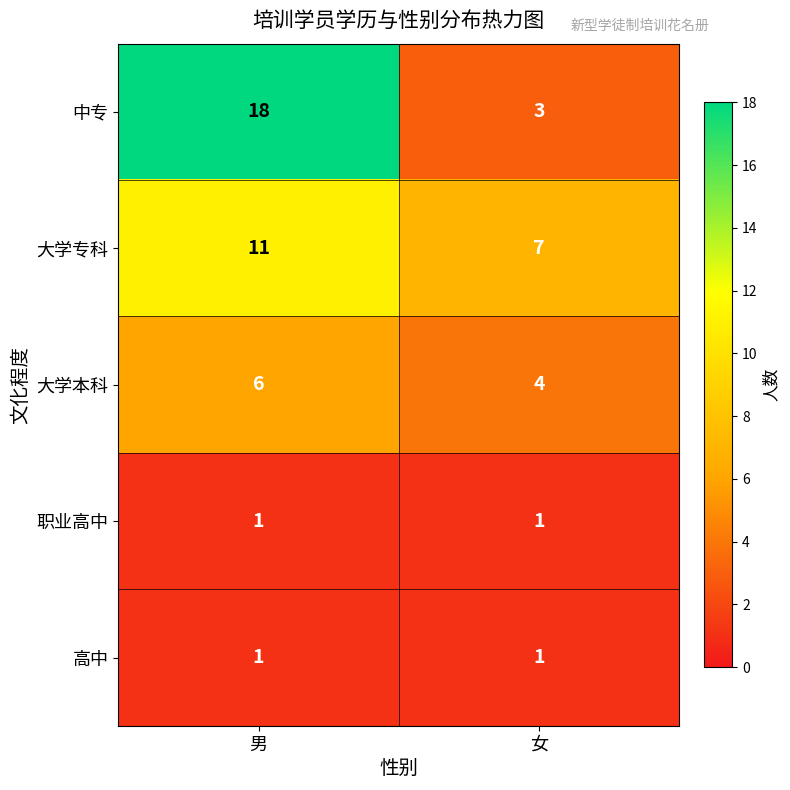

Reading right to left, extract all data points from this chart.

中专: 女=3	男=18
大学专科: 女=7	男=11
大学本科: 女=4	男=6
职业高中: 女=1	男=1
高中: 女=1	男=1